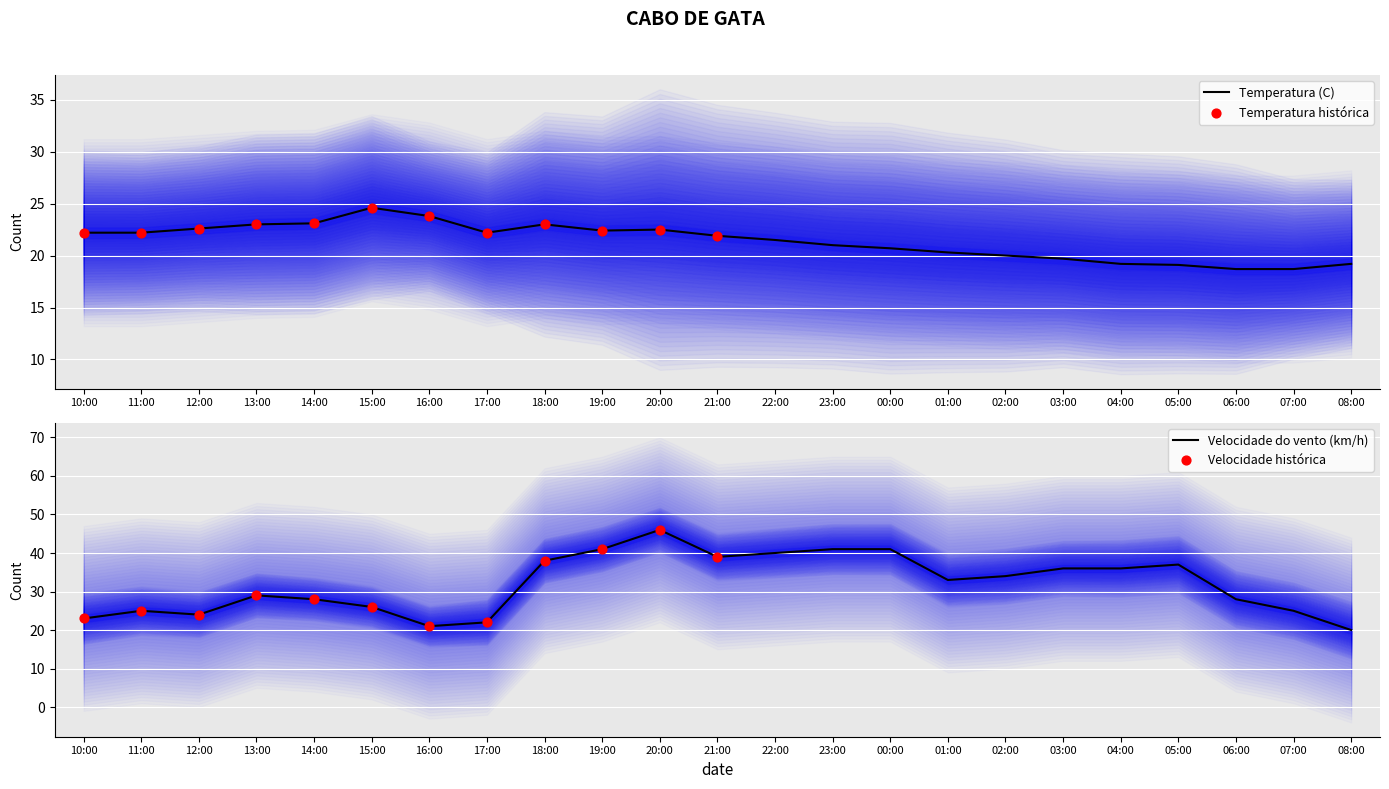

Which series contains the highest Y value?

Velocidade do vento (km/h)